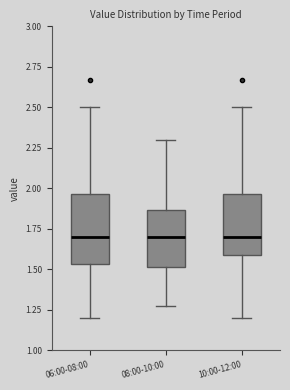

Reading left to right, read every box against the y-axis: the position of its median line, the range the box covers, and the ends of its whiskers. The values are not printed on the chart, so give them approximately, as read against the axis.

06:00-08:00: median 1.70, box 1.55 to 1.95, whiskers 1.20 to 2.50
08:00-10:00: median 1.70, box 1.50 to 1.85, whiskers 1.25 to 2.30
10:00-12:00: median 1.70, box 1.60 to 1.95, whiskers 1.20 to 2.50